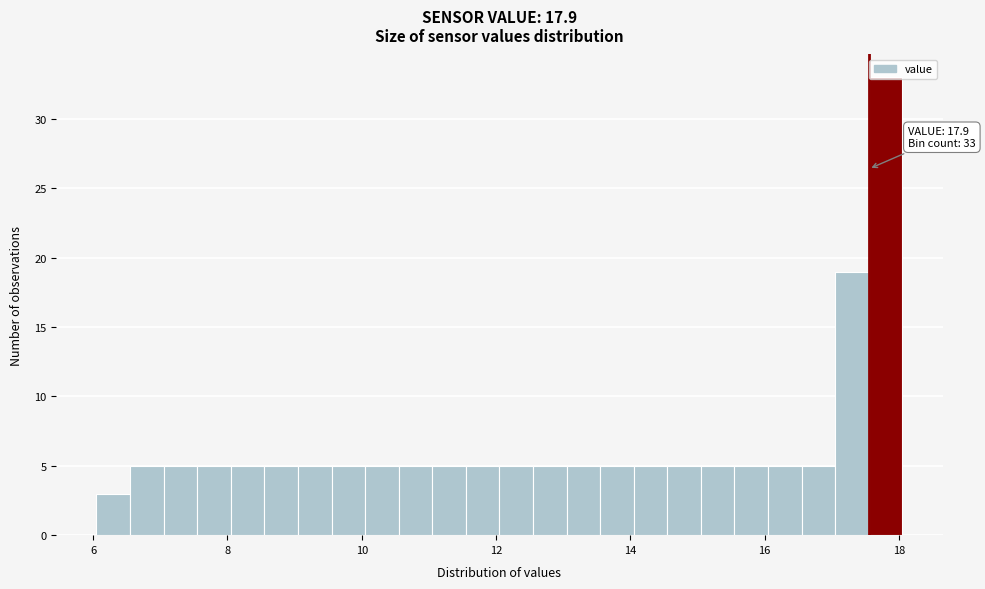

Around what value on the x-axis is the tallest bar? Give the approximate position of its centre, as read against the axis.

17.8